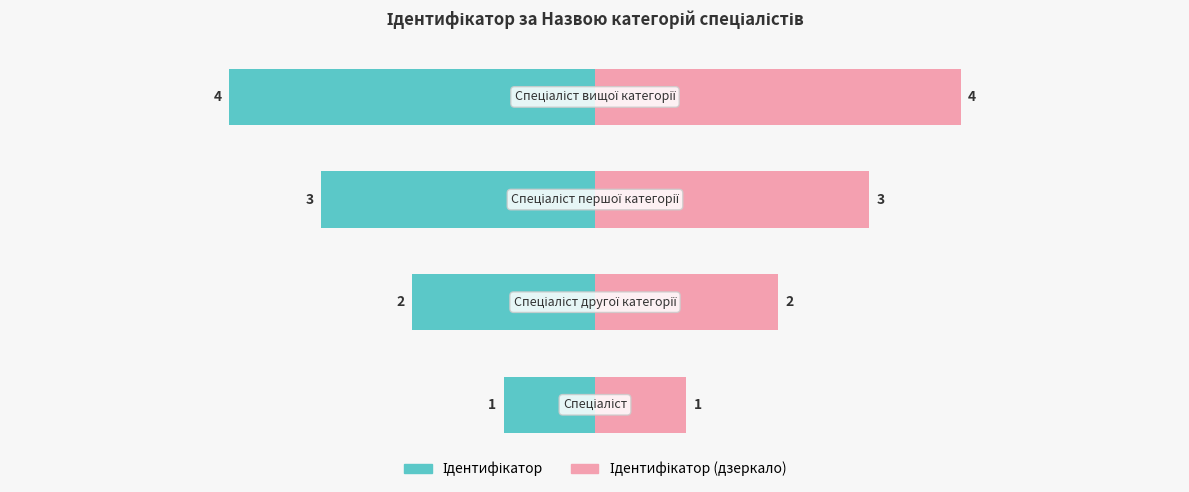

At how many categories does at least one series exceed -1?

4